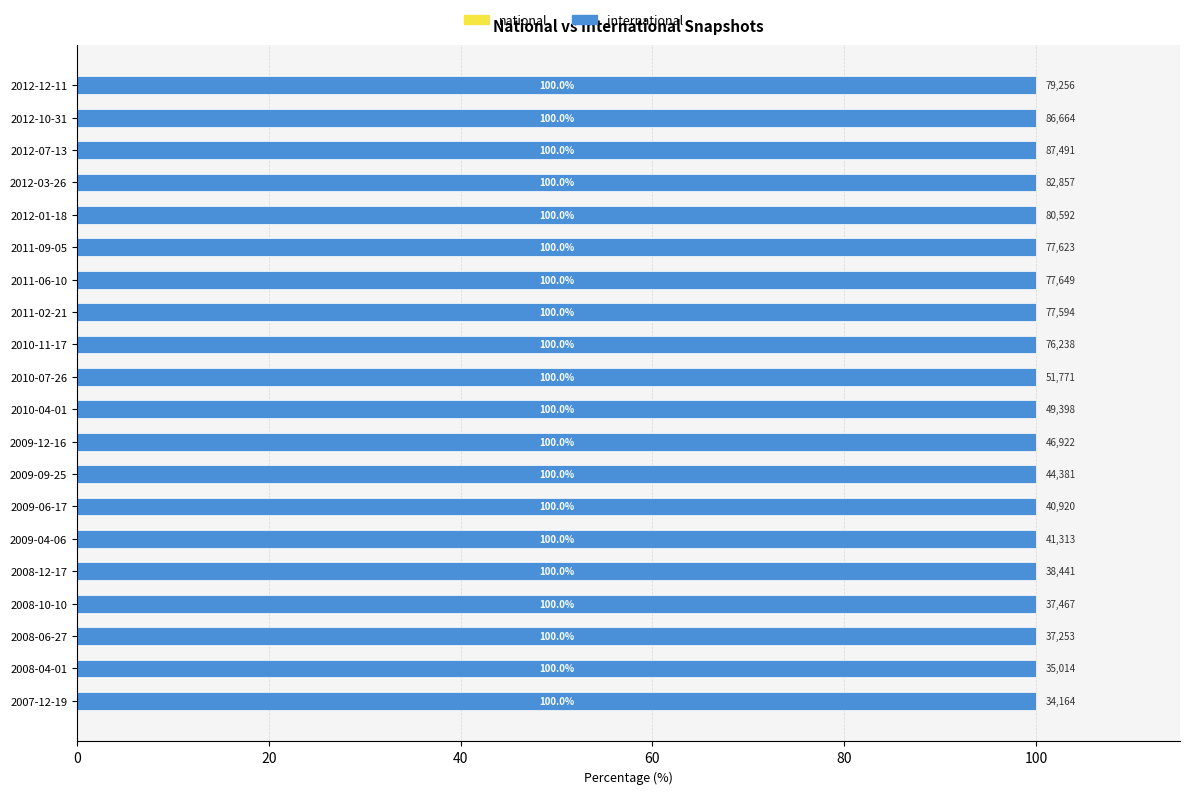

What is the sum of all international values?

1183008